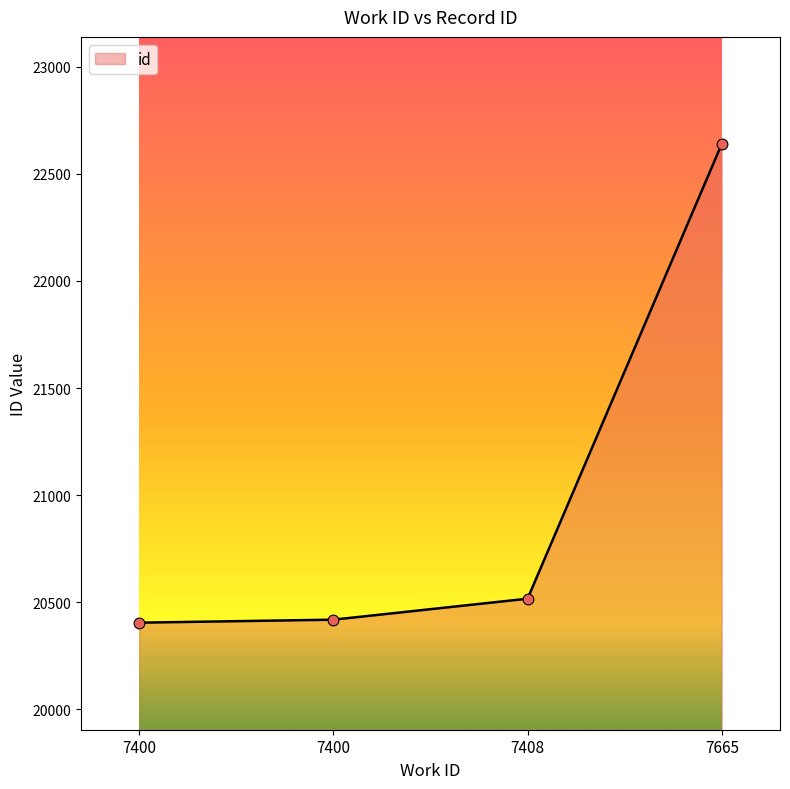

How many distinct data groups are displayed?

1